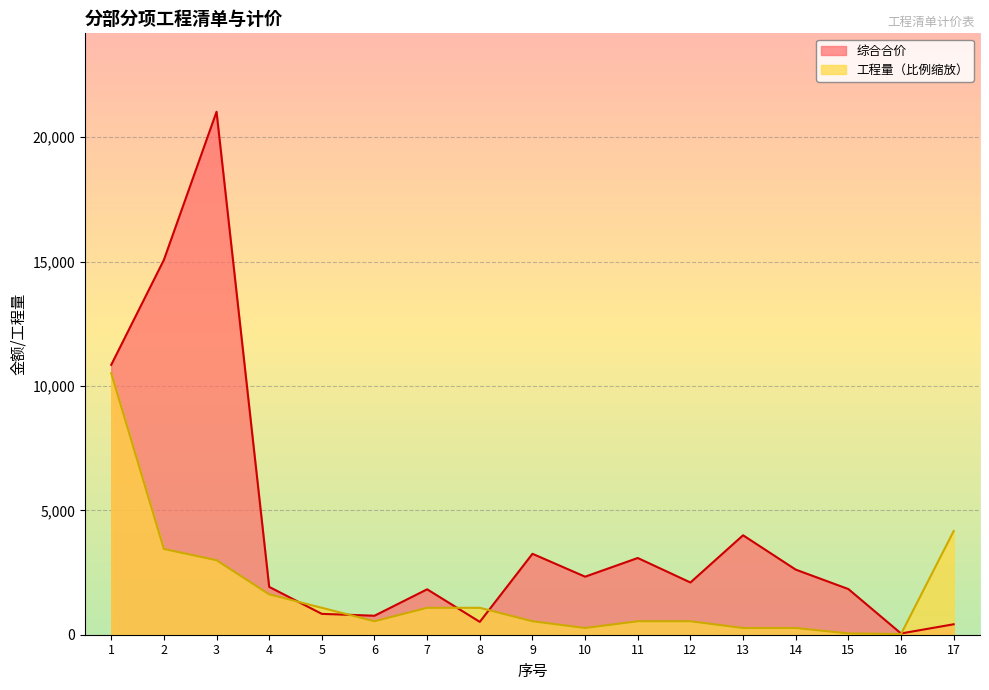

Which series has the largest total across all categories?

综合合价